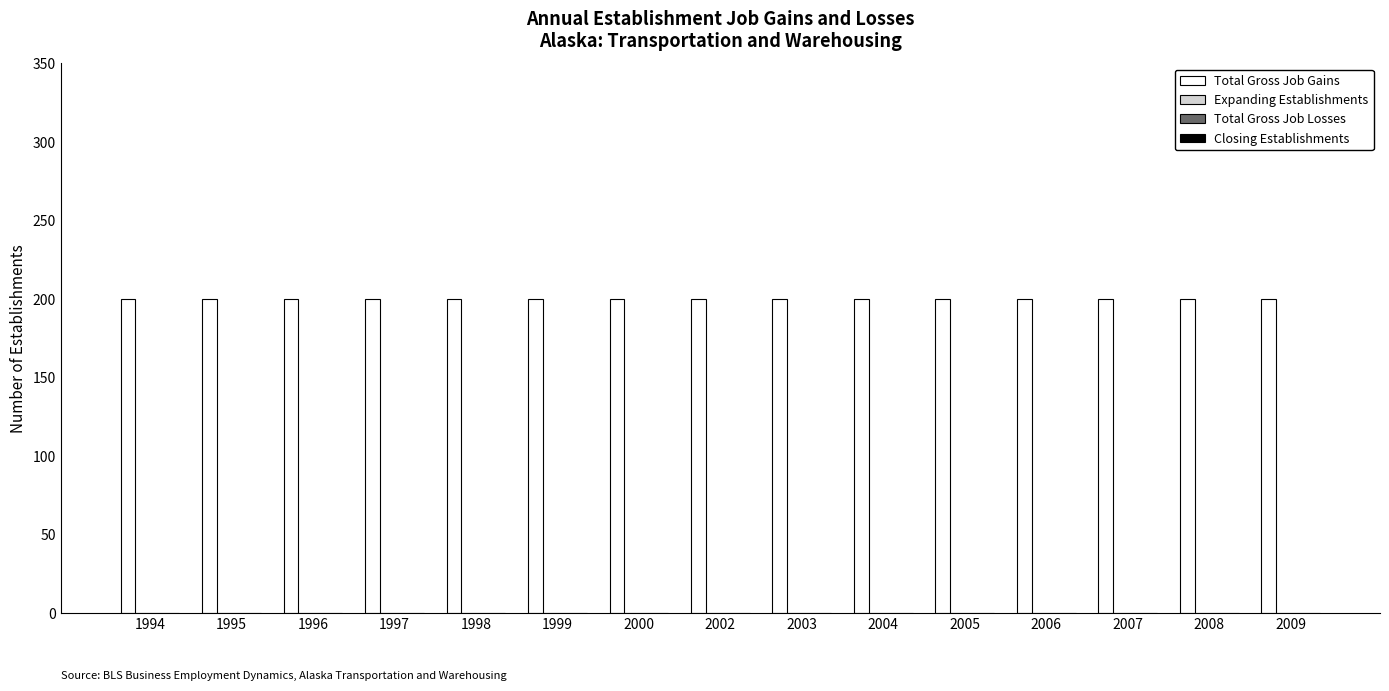

Reading left to right, transcribe all the data shown in this chart.

Total Gross Job Gains: 200	200	200	200	200	200	200	200	200	200	200	200	200	200	200
Expanding Establishments: 0	0	0	0	0	0	0	0	0	0	0	0	0	0	0
Total Gross Job Losses: 0	0	0	0	0	0	0	0	0	0	0	0	0	0	0
Closing Establishments: 0	0	0	0	0	0	0	0	0	0	0	0	0	0	0